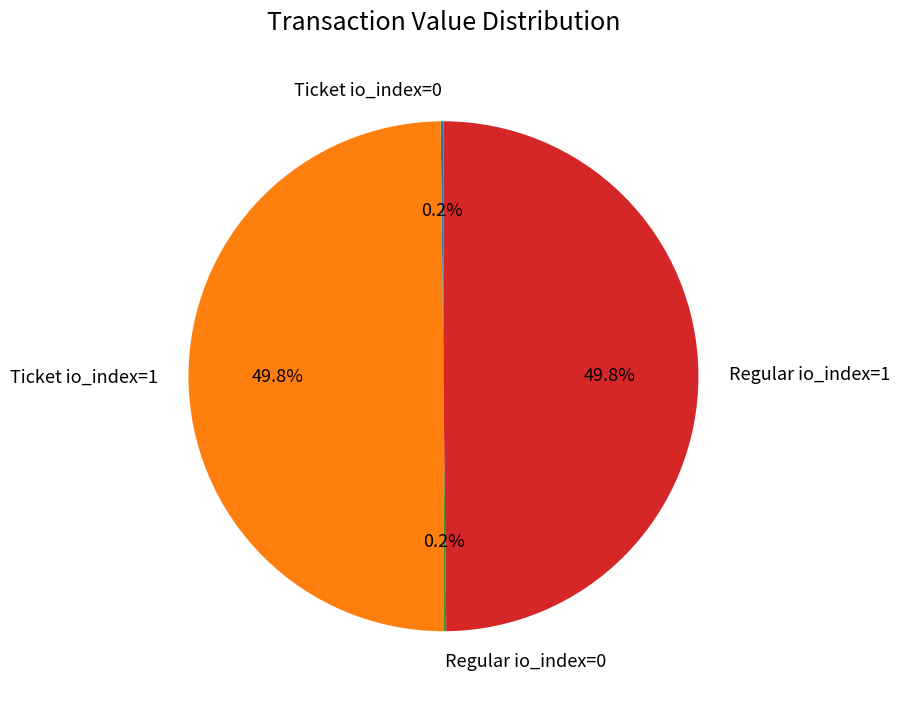

Approximately how many times larger is the value at Ticket io_index=1 compared to Regular io_index=1?

1.0